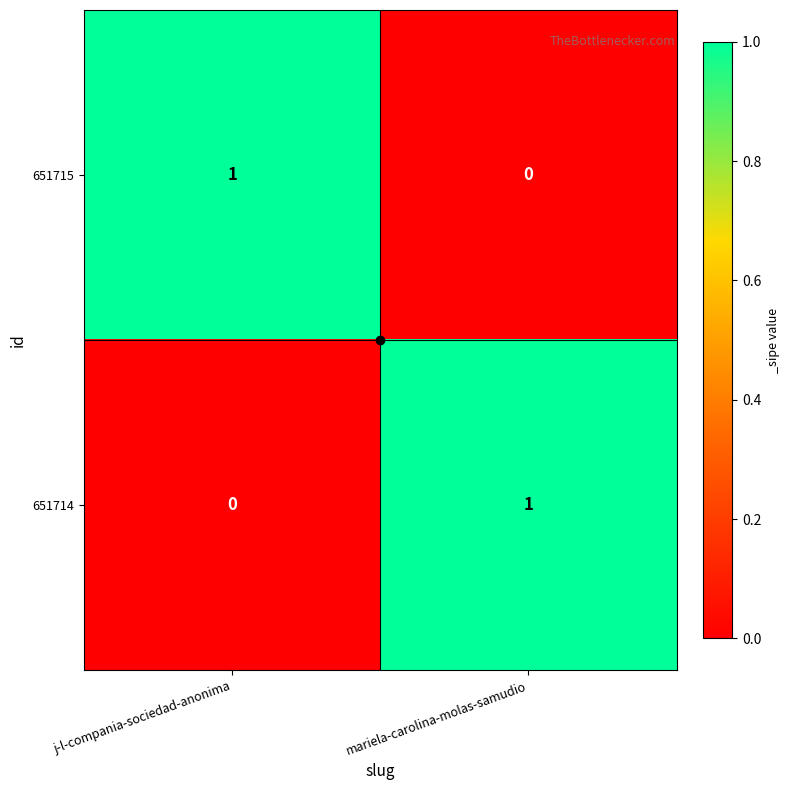

At j-l-compania-sociedad-anonima, list the series in order from largest to smallest.

651715, 651714